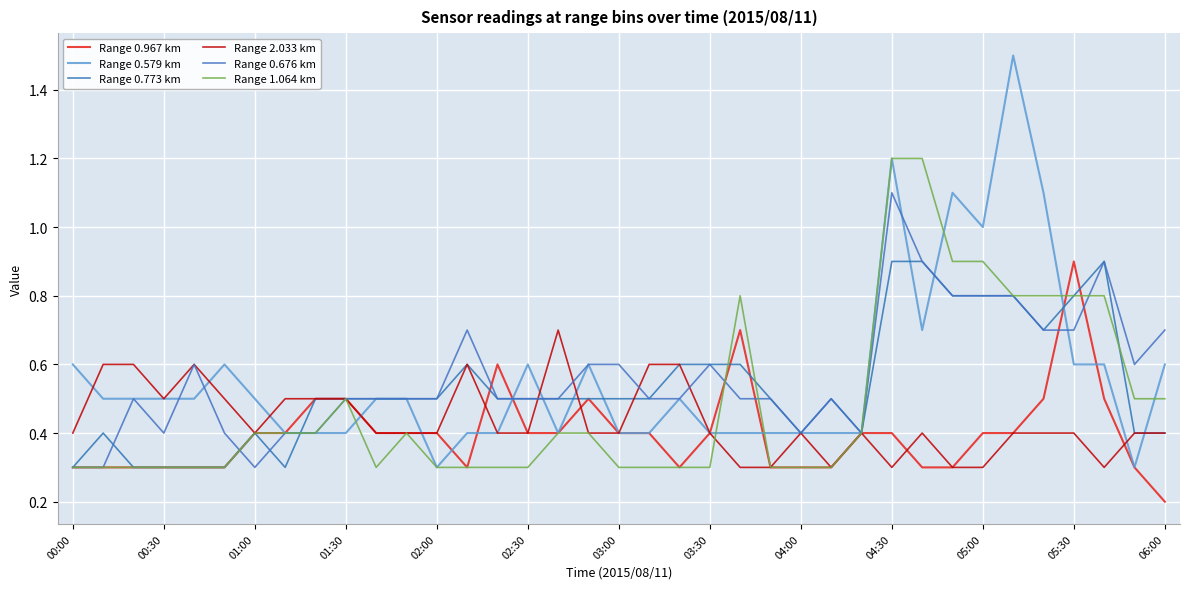

What is the greatest value displayed?

1.5